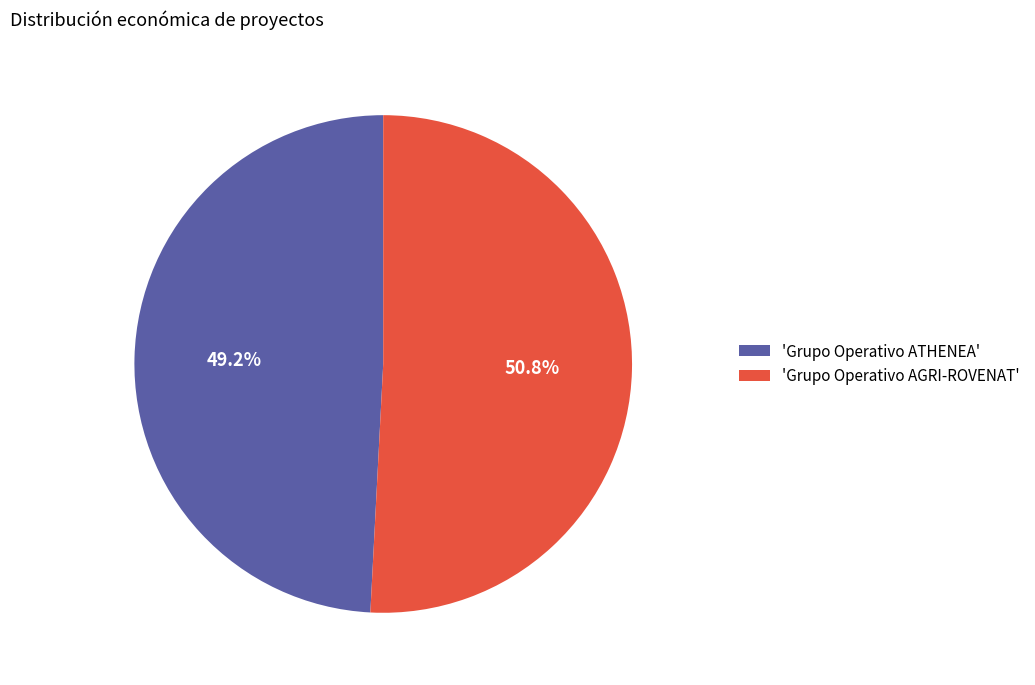

Combined, what portion of the pie is 'Grupo Operativo AGRI-ROVENAT' and 'Grupo Operativo ATHENEA'?

100.0%